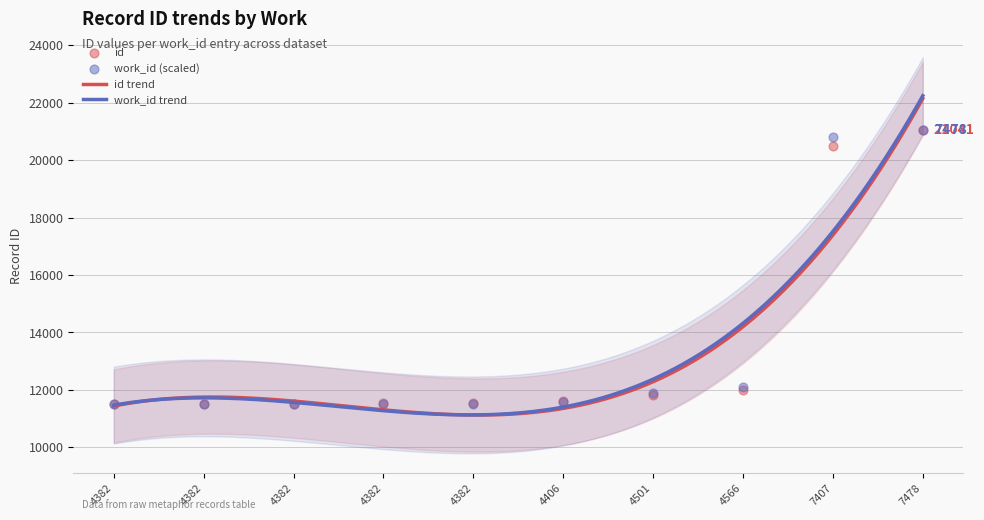

Between 7407 and 7478, which is larger?

7478